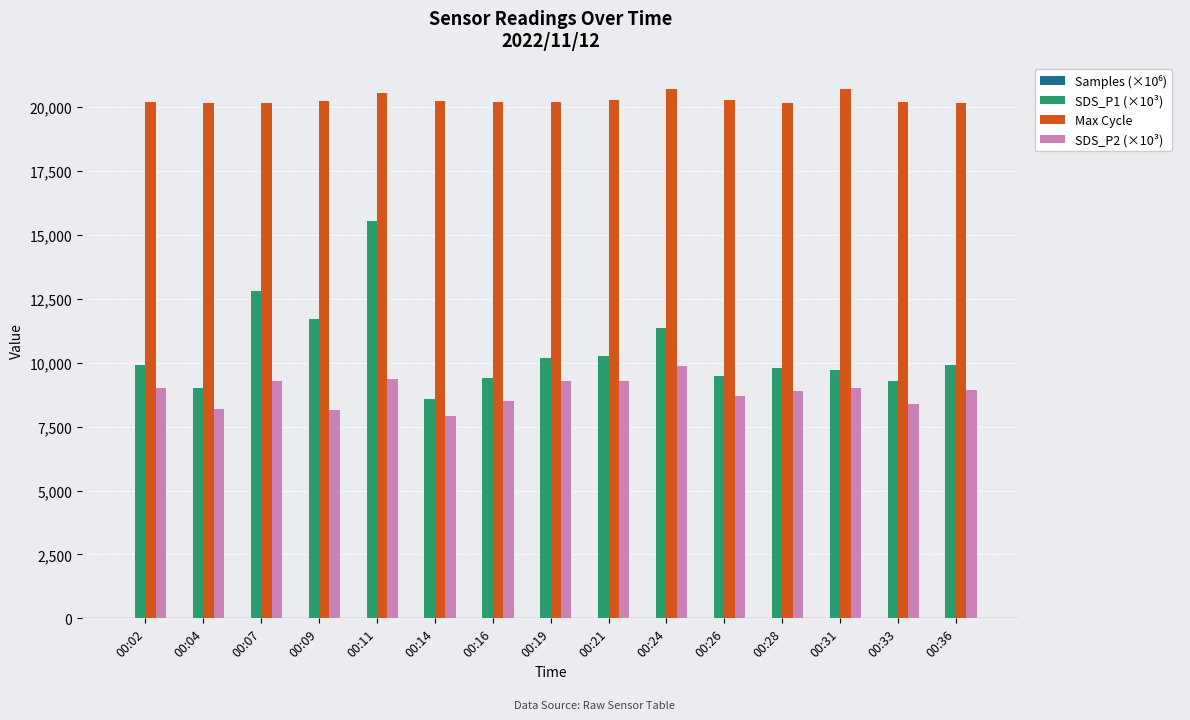

What is the sum of all SDS_P2 (×10³) values?

132840.0